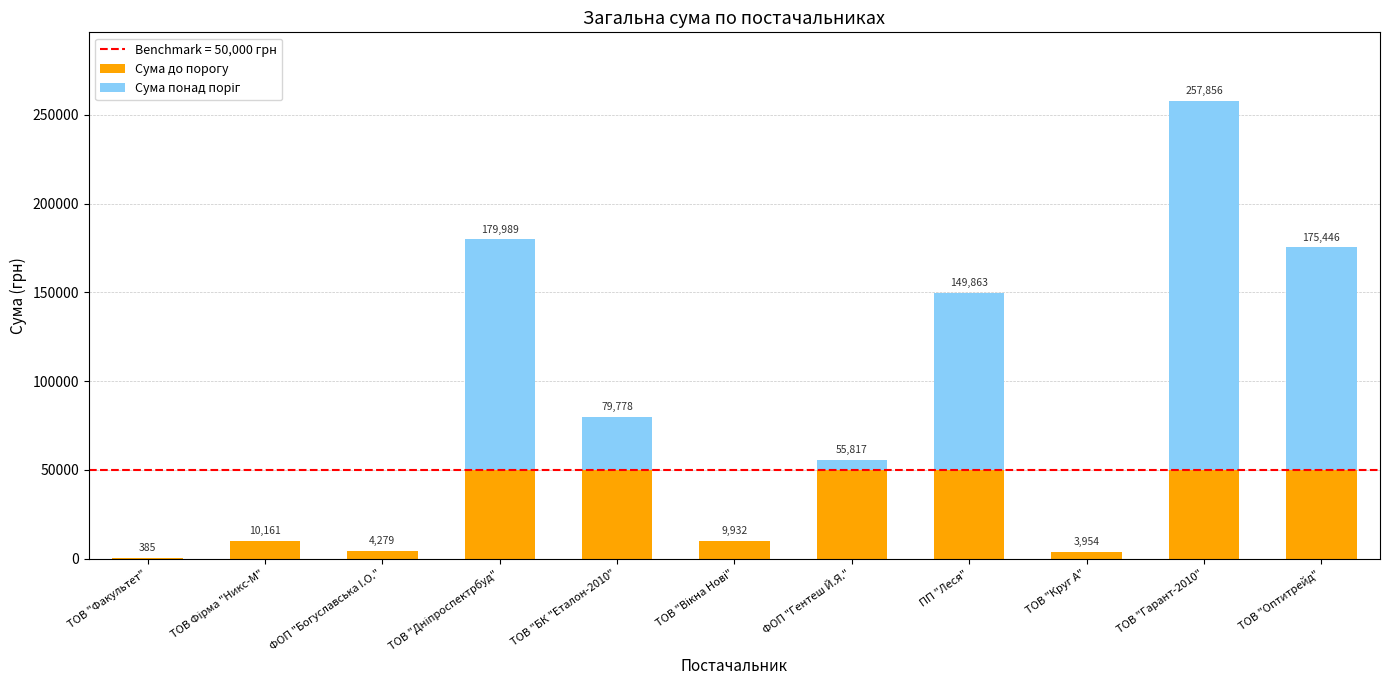

Are the bars horizontal?

No